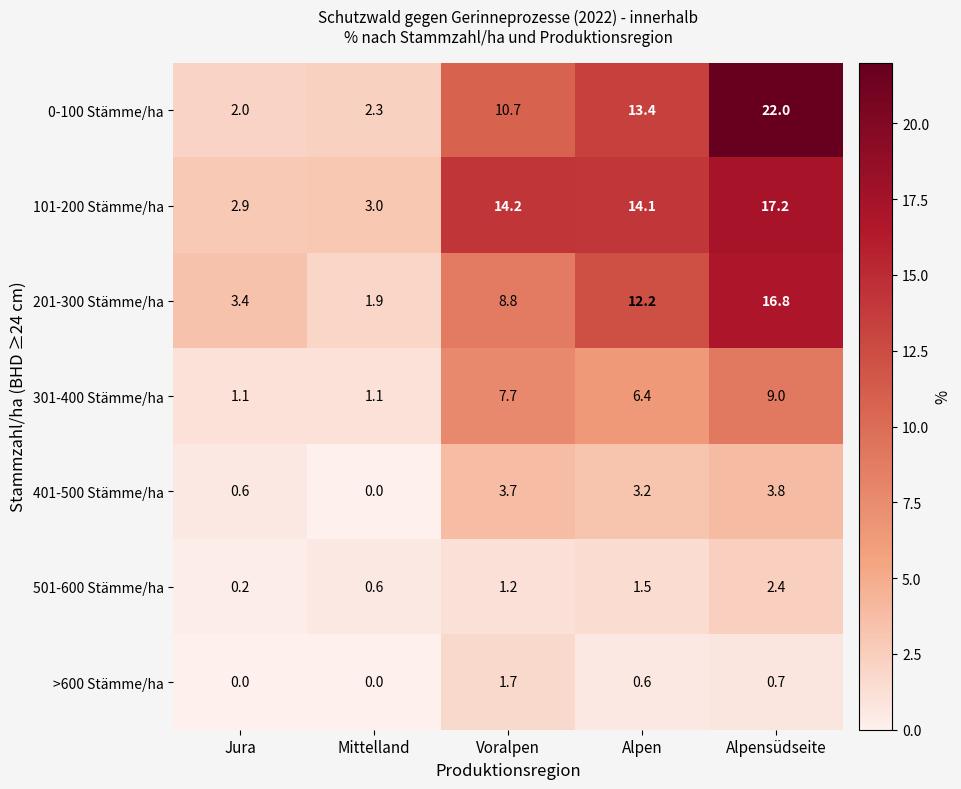

At how many categories does at least one series exceed 0?

5